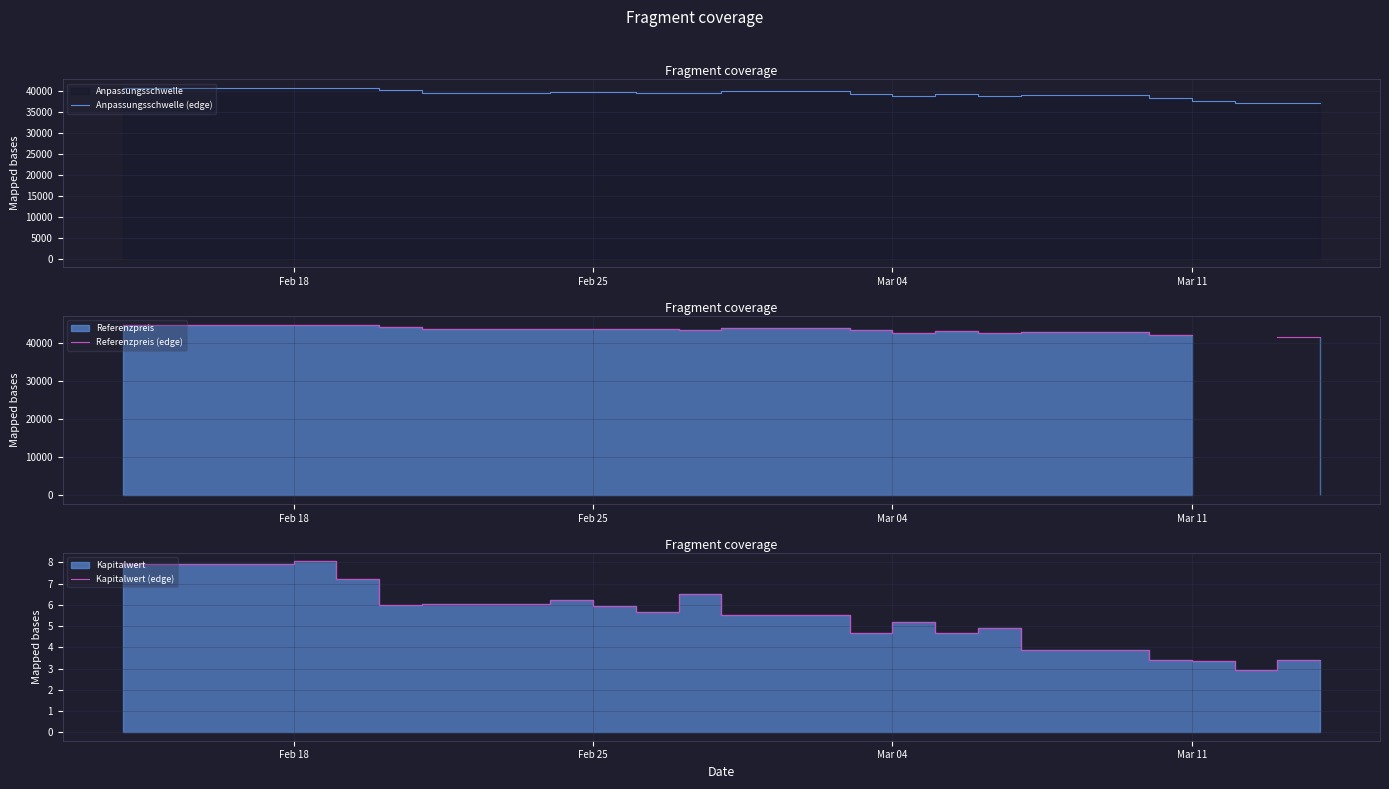

True or false: Kapitalwert (edge) has more than 1 points higher than both neighbors.

True